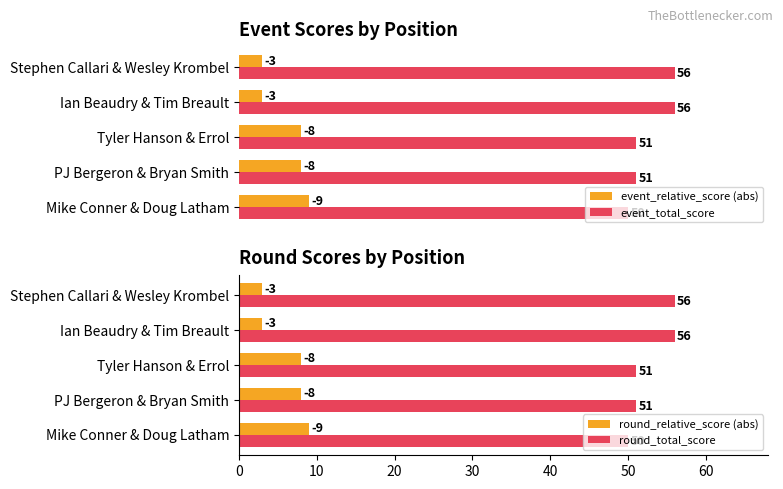

What is the lowest value of the round_total_score series?

50